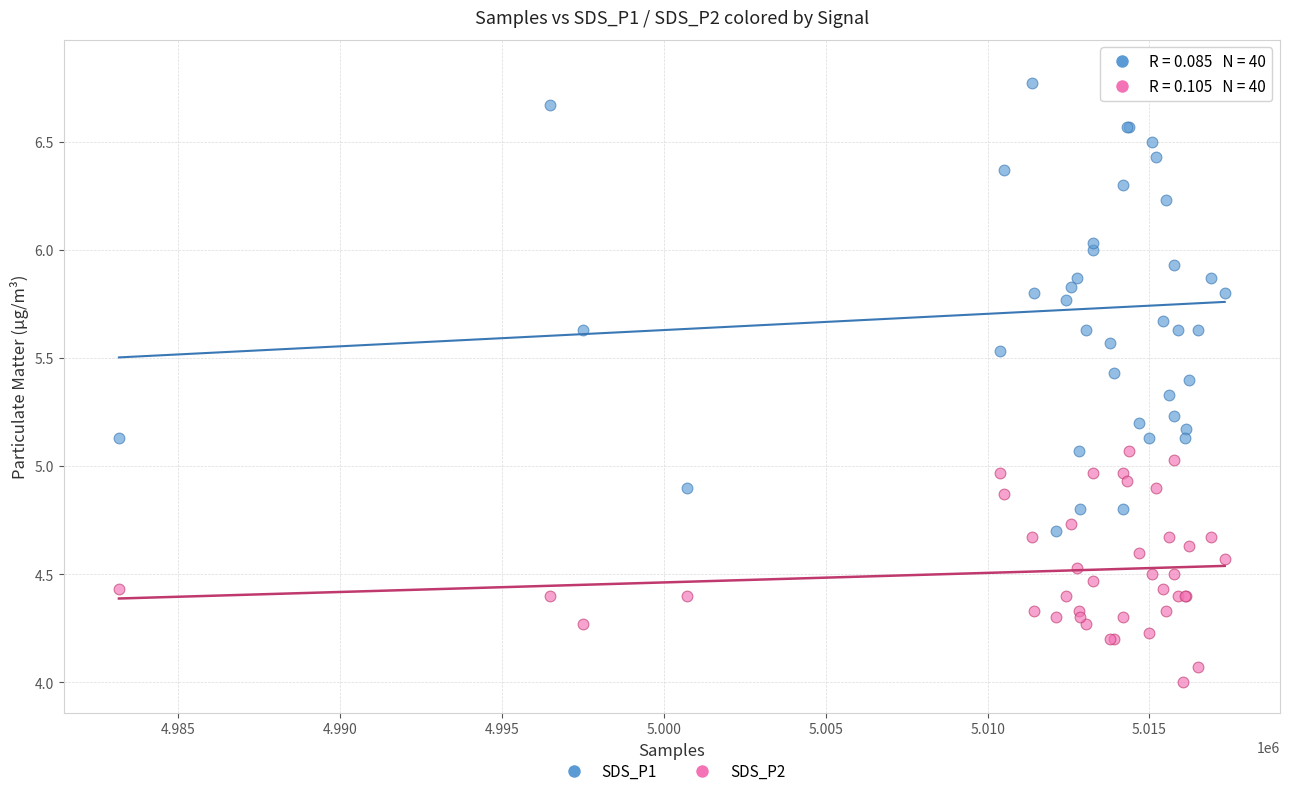

Which series reaches the minimum Y coordinate?

SDS_P2